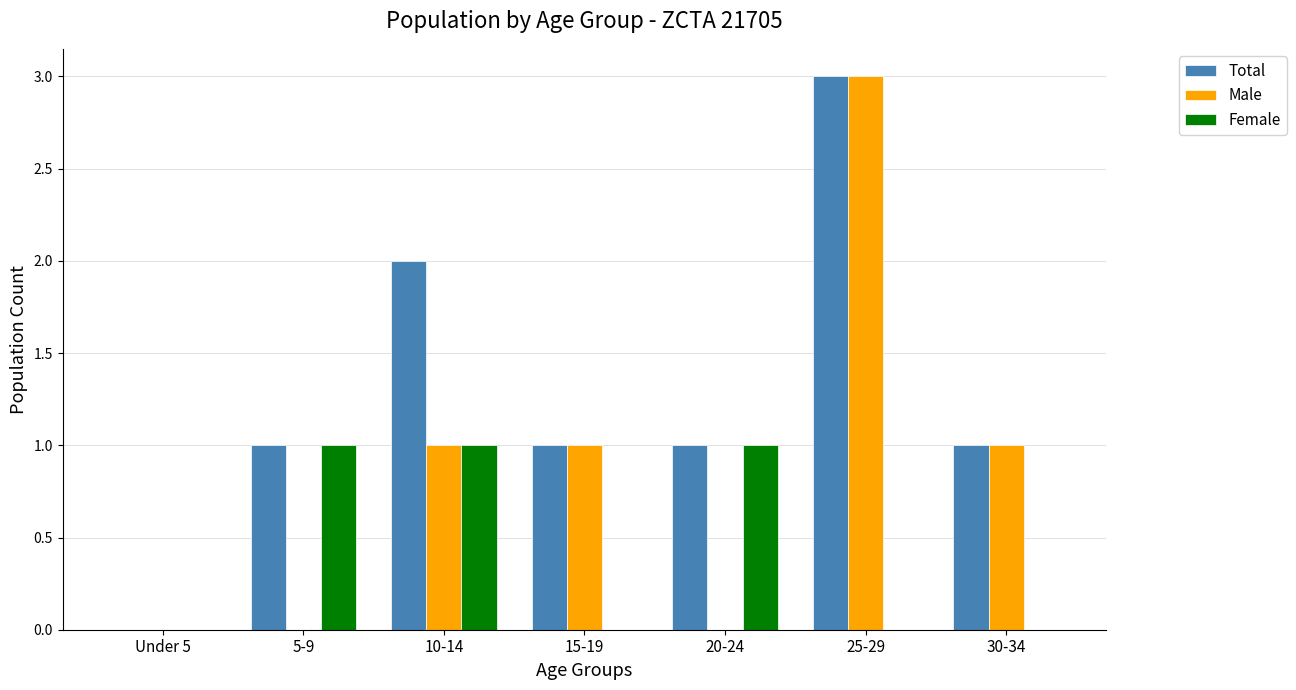

How many data points does each series have?

7